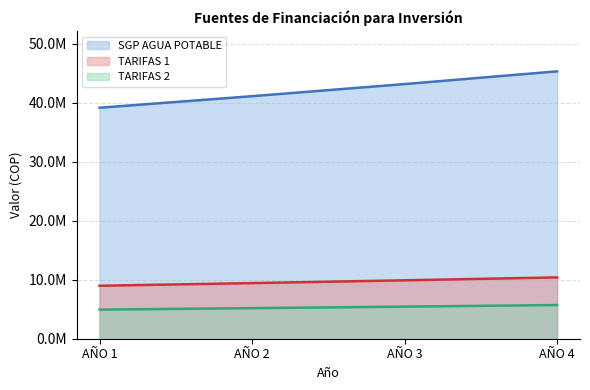

What value does the SGP AGUA POTABLE series have at AÑO 2?

41121518.5